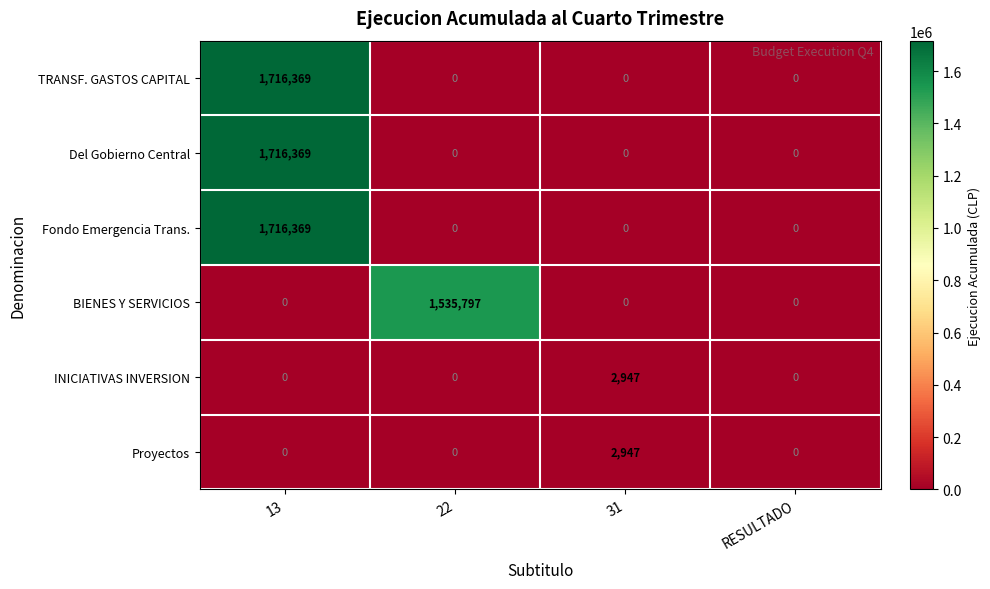

At how many categories does at least one series exceed 1523469?

2